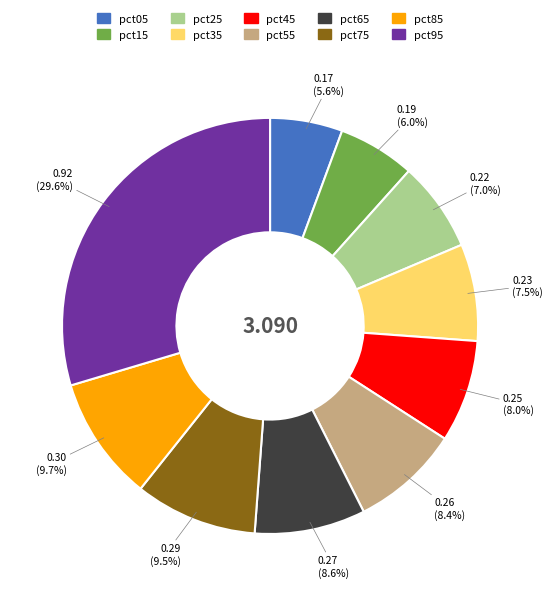

To the nearest percent, what percentage of the pie is pct55?

8%